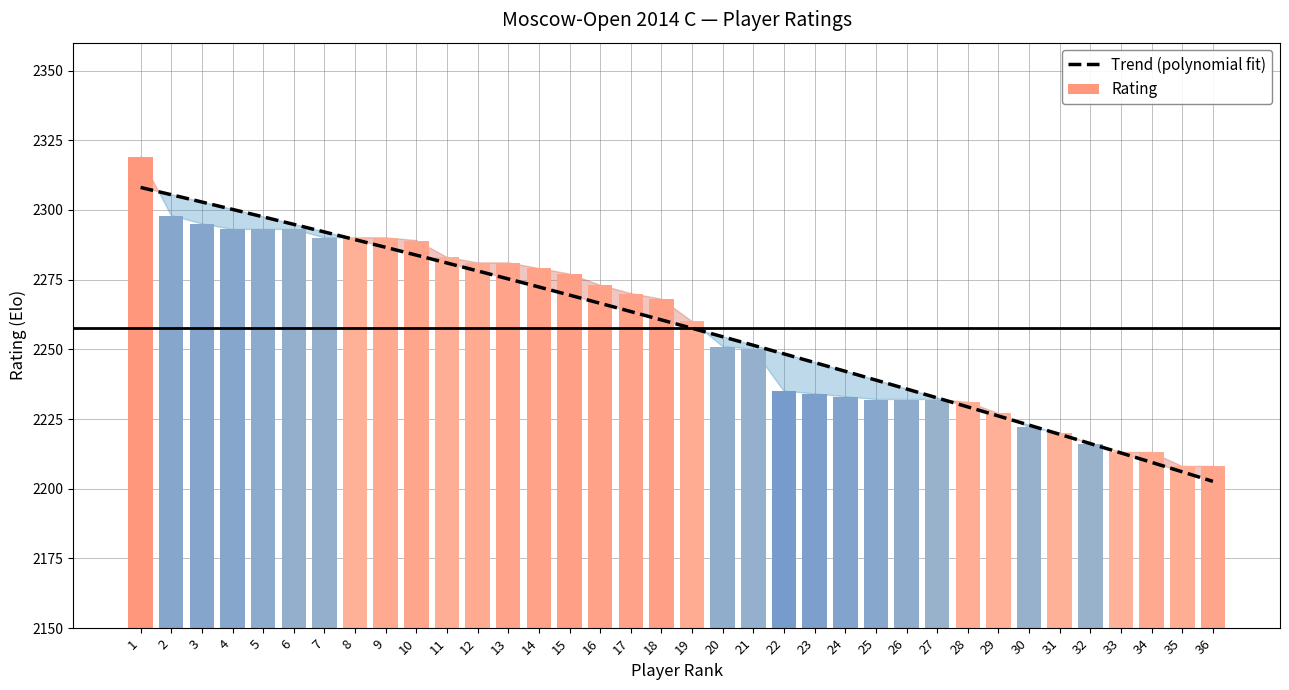

What are all the series names shown in the legend?

Trend (polynomial fit), Rating